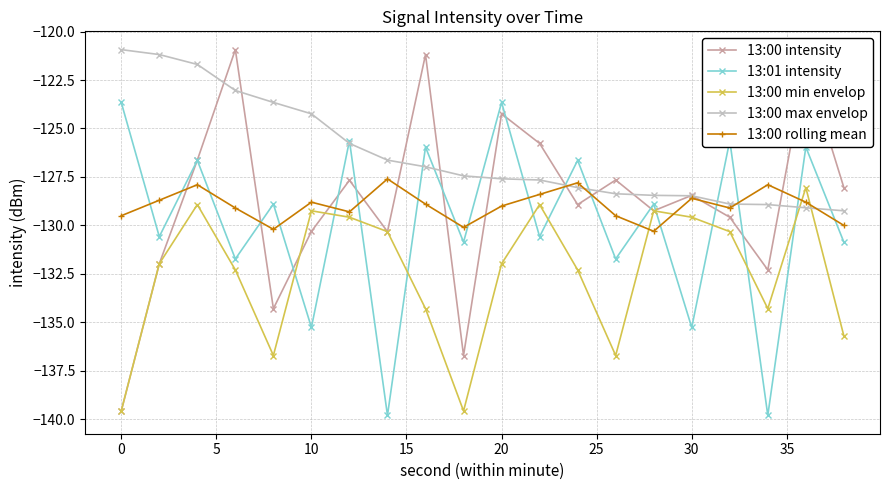

True or false: 13:01 intensity and 13:00 rolling mean cross at least once.

True